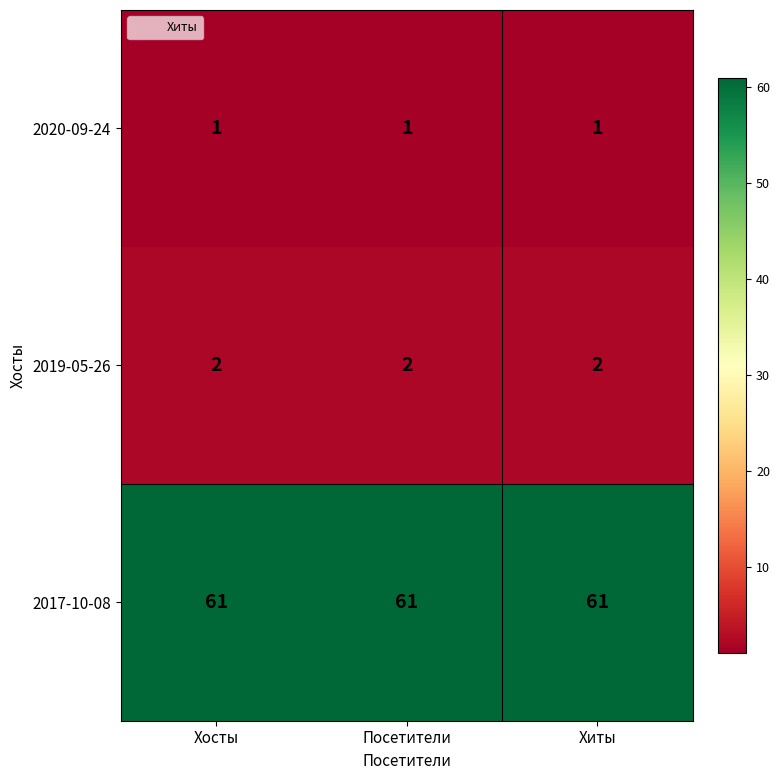

At Хиты, list the series in order from smallest to largest.

2020-09-24, 2019-05-26, 2017-10-08